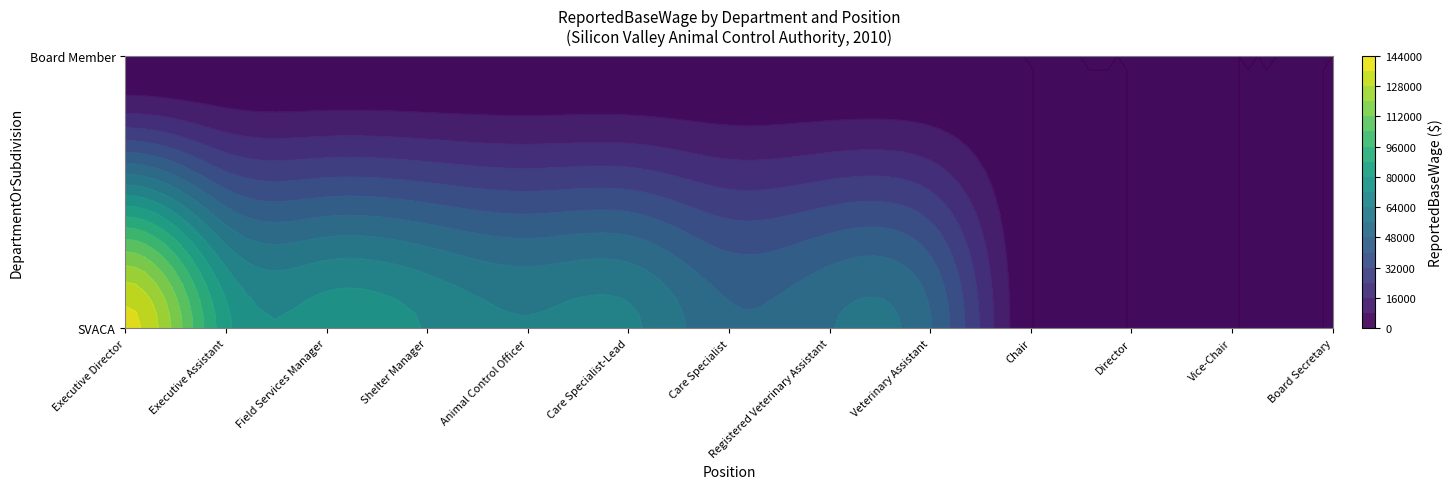

Is it true that Veterinary Assistant equals 76188 at SVACA?

False